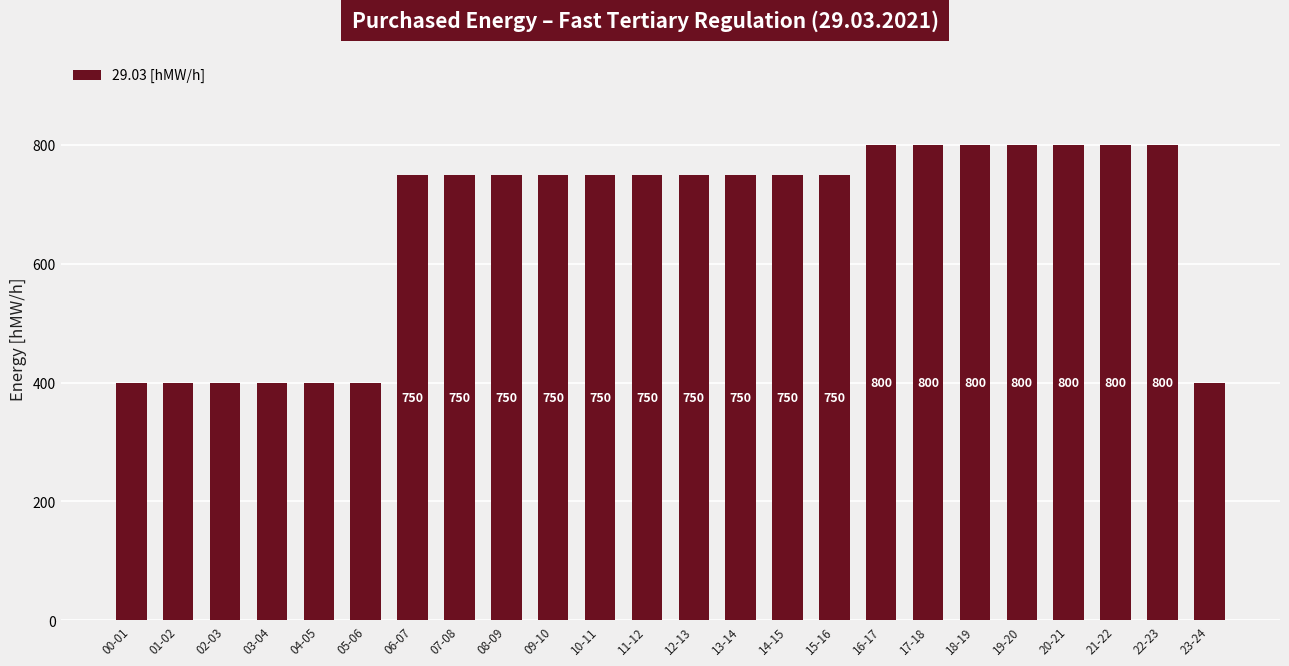

True or false: the data shows 1248 at 12-13.

False